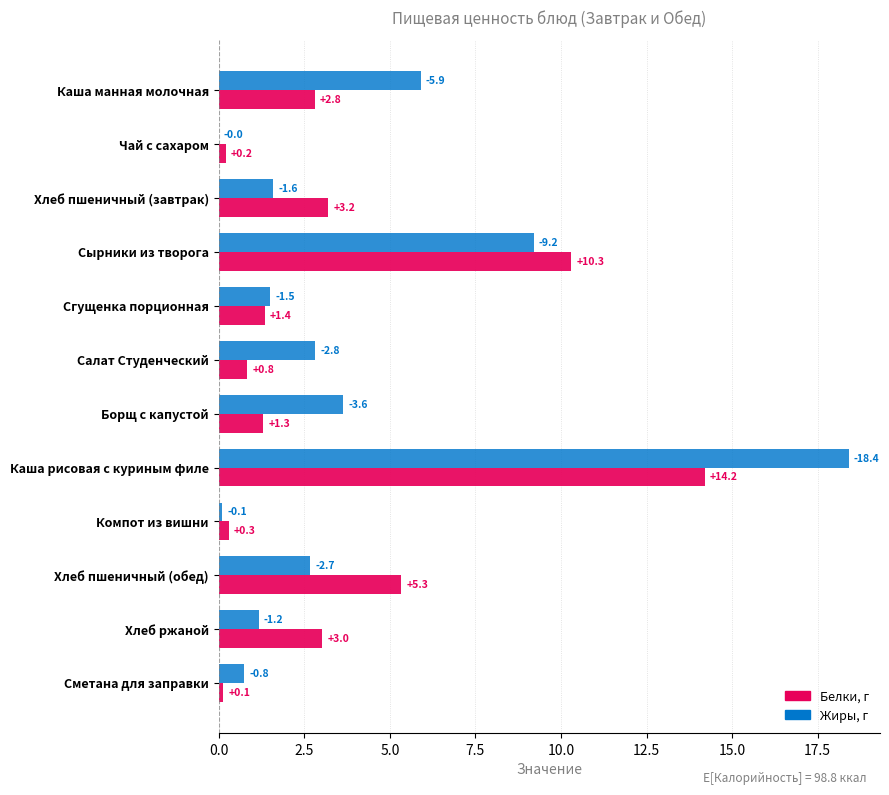

At which category is the sum across all series the highest?

Каша рисовая с куриным филе